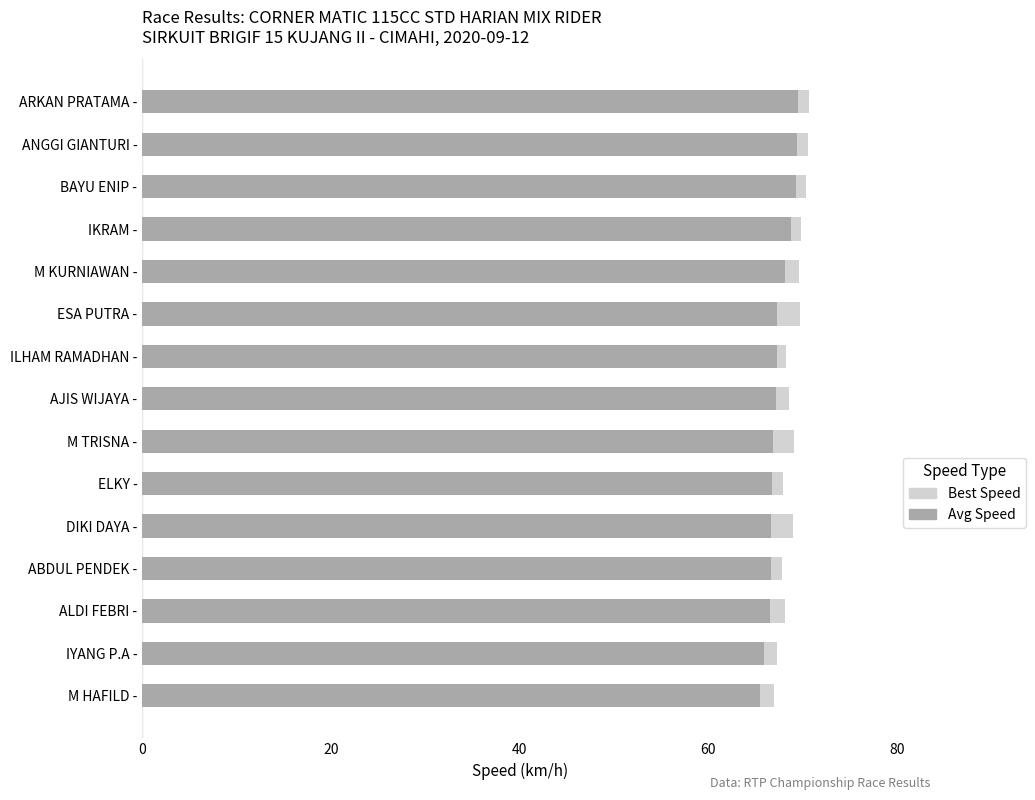

What is the value of the Average Speed bar at the 10th from the left?

66.7